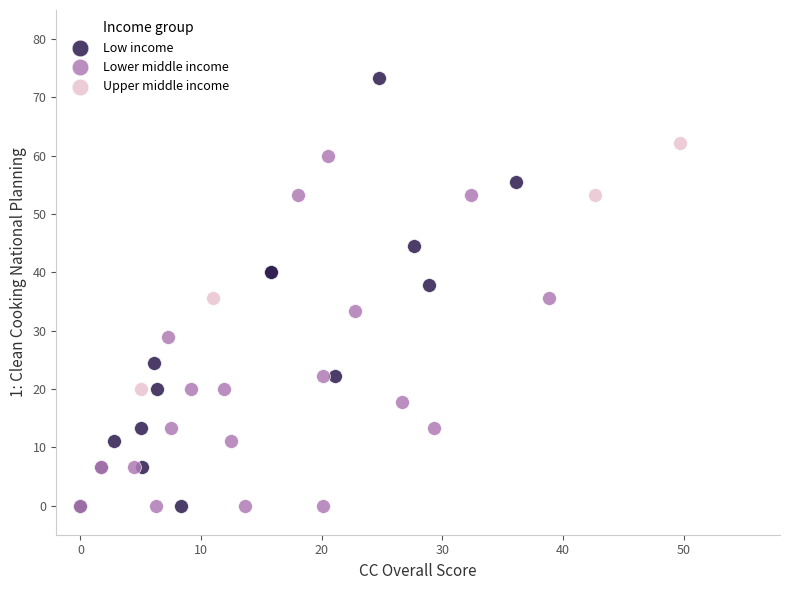

Which series reaches the maximum Y coordinate?

Low income